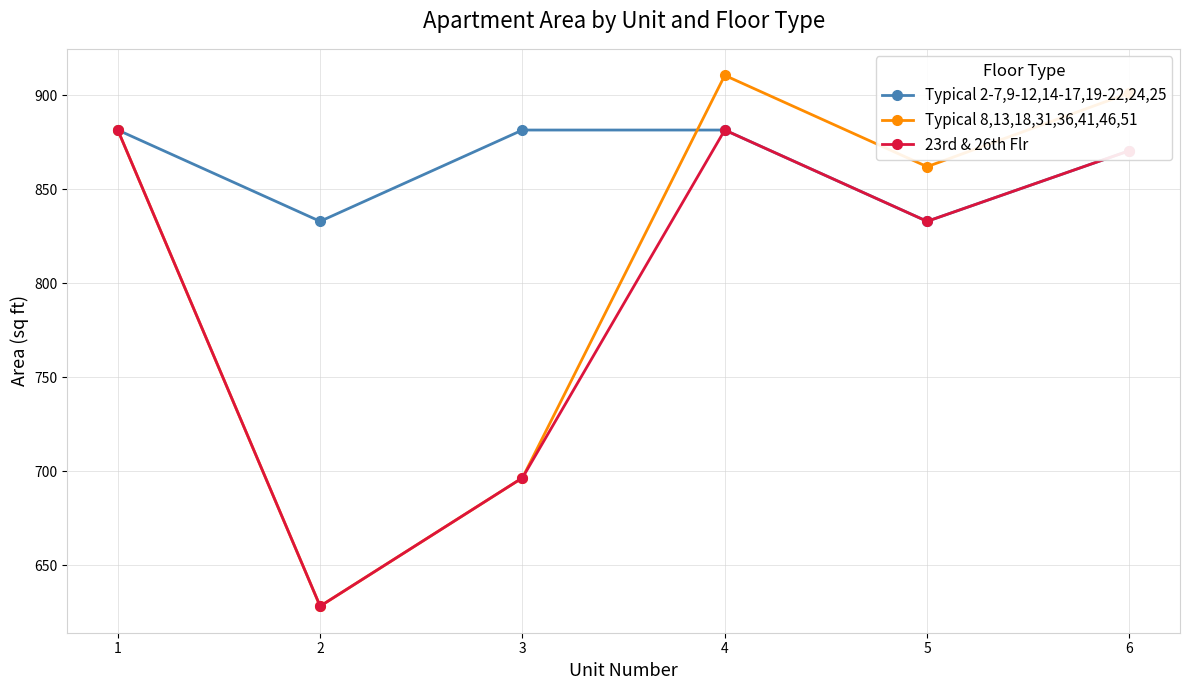

What is the approximate value of Typical 8,13,18,31,36,41,46,51 at 5?

862.0